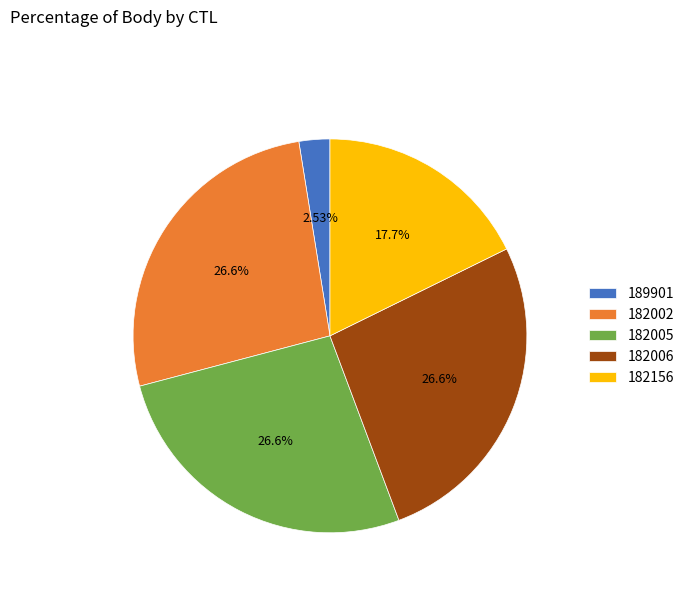

To the nearest percent, what percentage of the pie is 182002?

27%